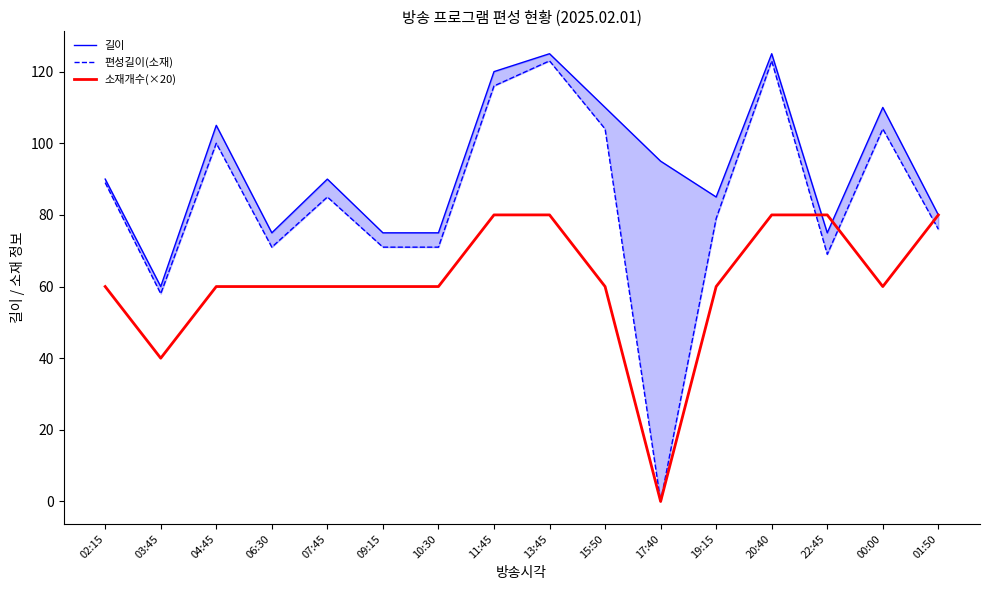

What is the total value across all series at 22:45?

224